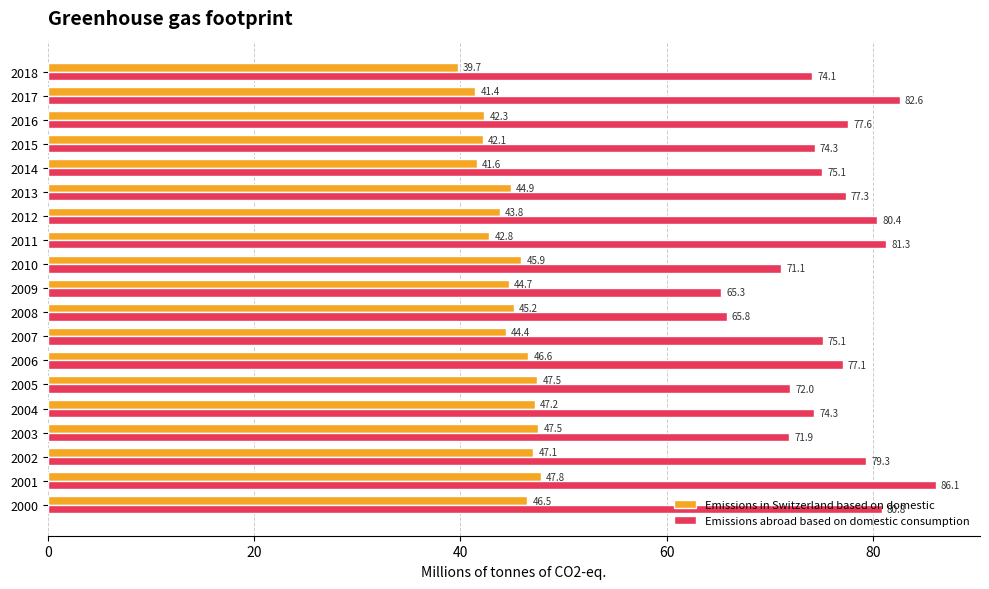

At which category is the sum across all series the highest?

2001